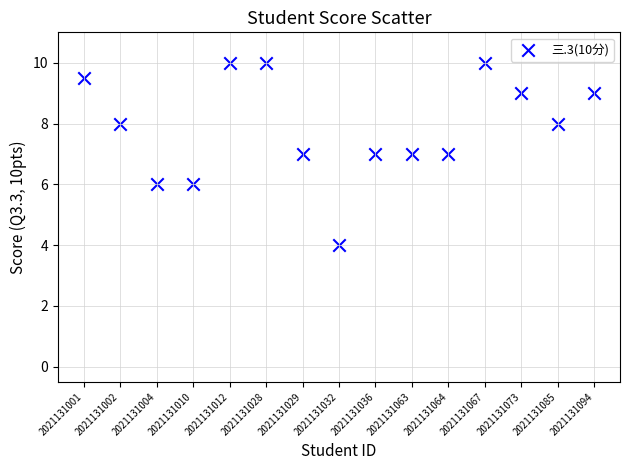

What is the range of Y values (max minus min)?

6.0